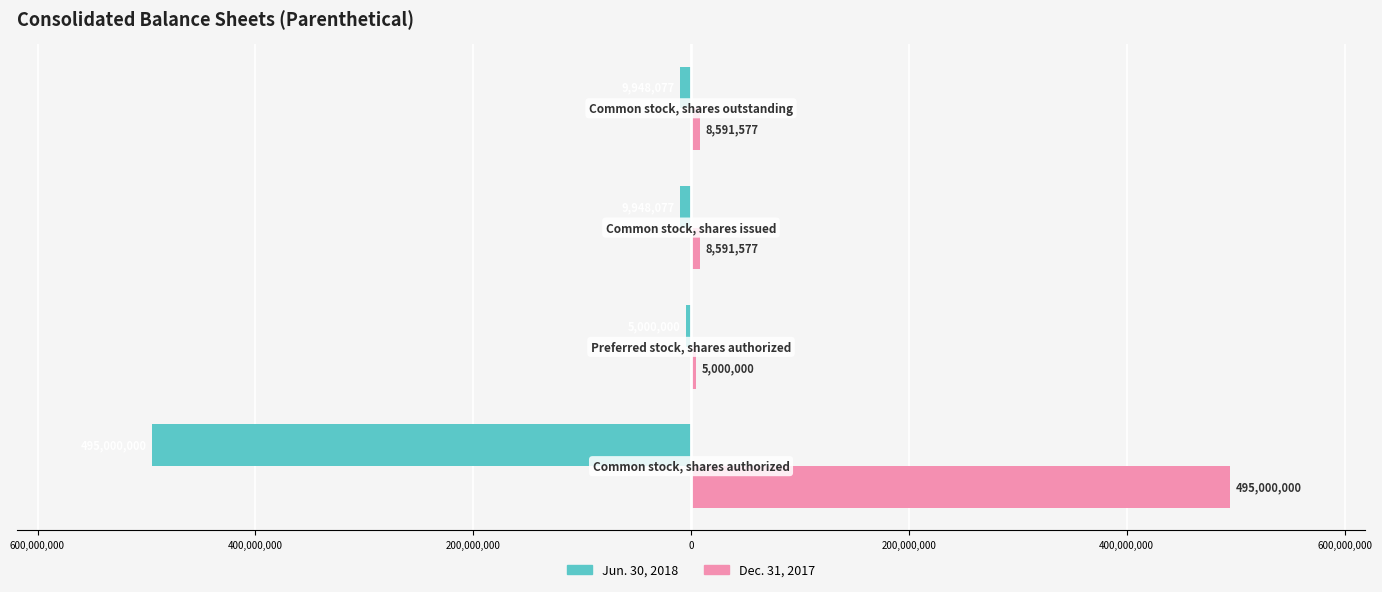

What is the value of the Jun. 30, 2018 bar at the 3rd from the left?

-9948077